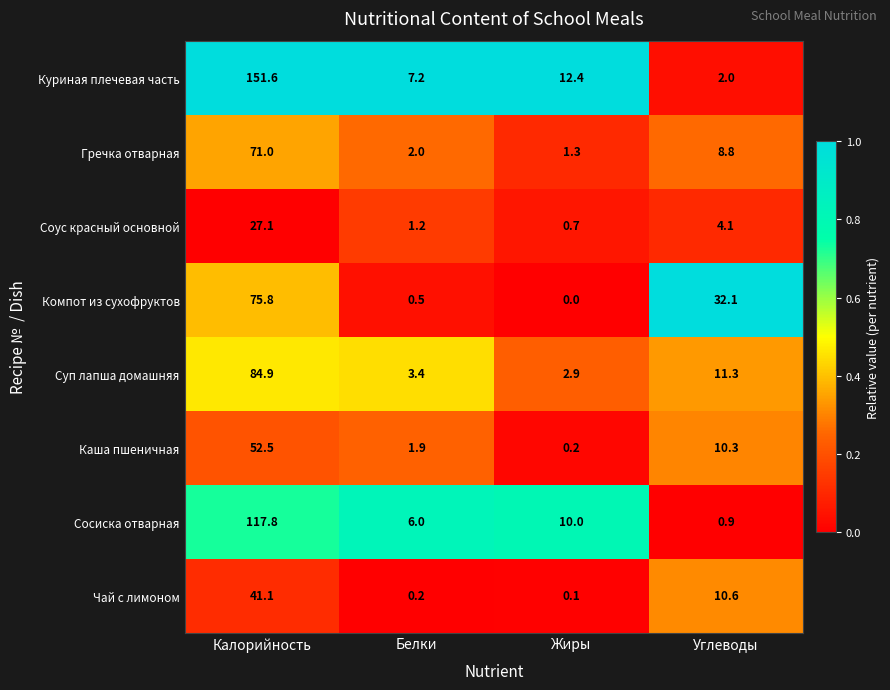

At which category does the chart reach its peak across all series?

Калорийность